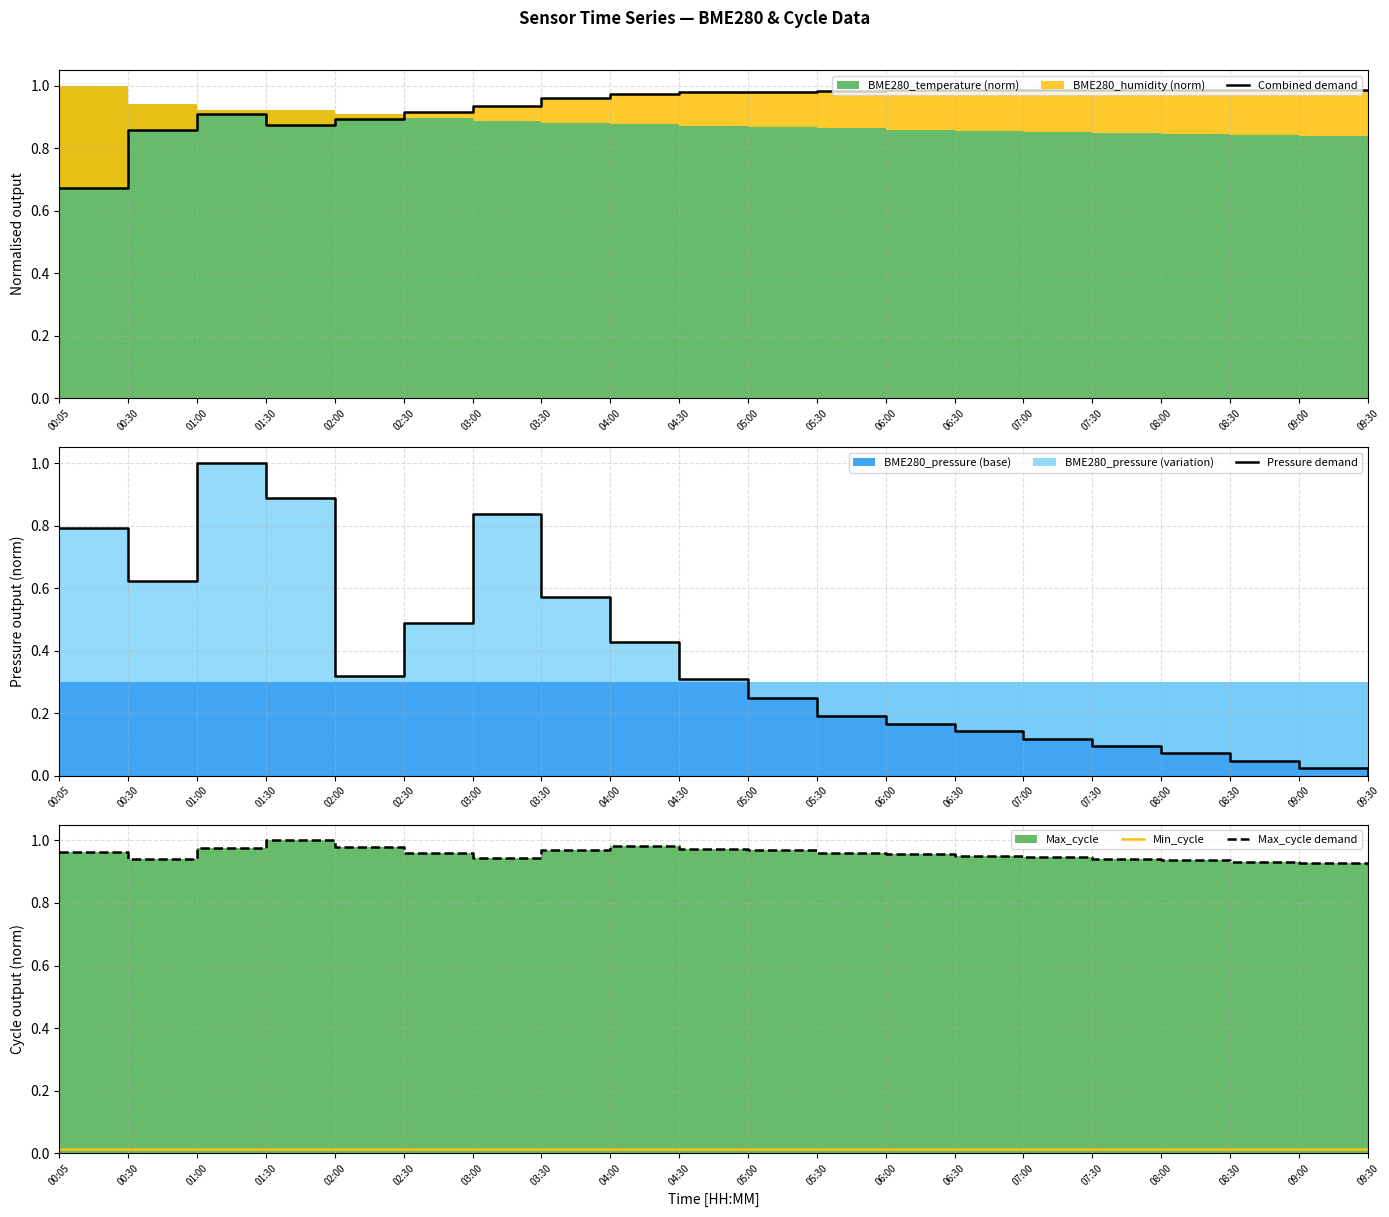

In Pressure demand, how many points are lower than both neighbors (excluding endpoints)?

2